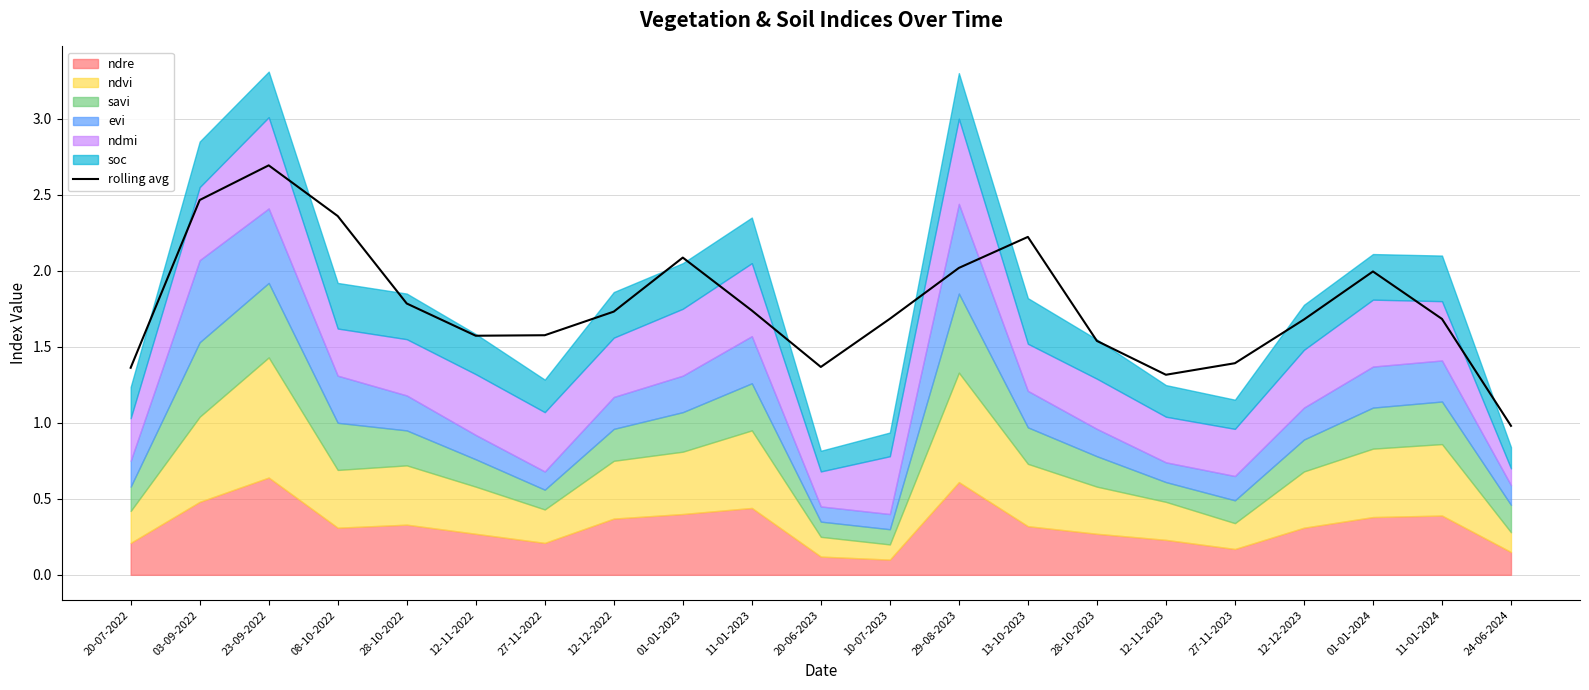

How many lines are shown in the chart?

1